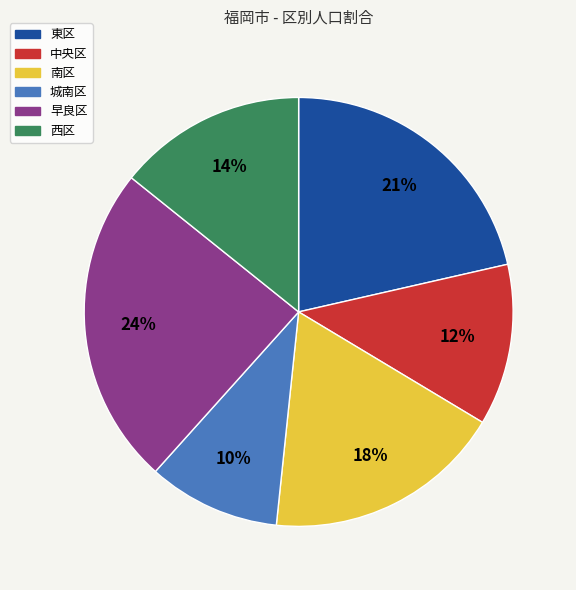

What percentage is the 中央区 slice, to the nearest percent?

12%